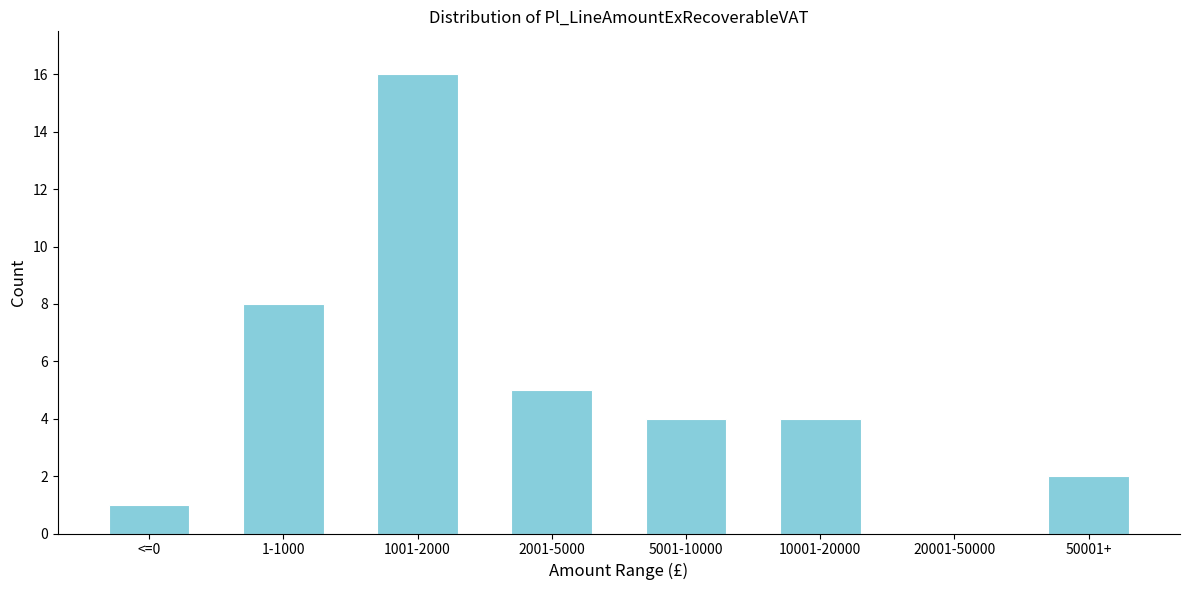

Reading left to right, what are all the values shown in this chart?

<=0=1	1-1000=8	1001-2000=16	2001-5000=5	5001-10000=4	10001-20000=4	20001-50000=0	50001+=2